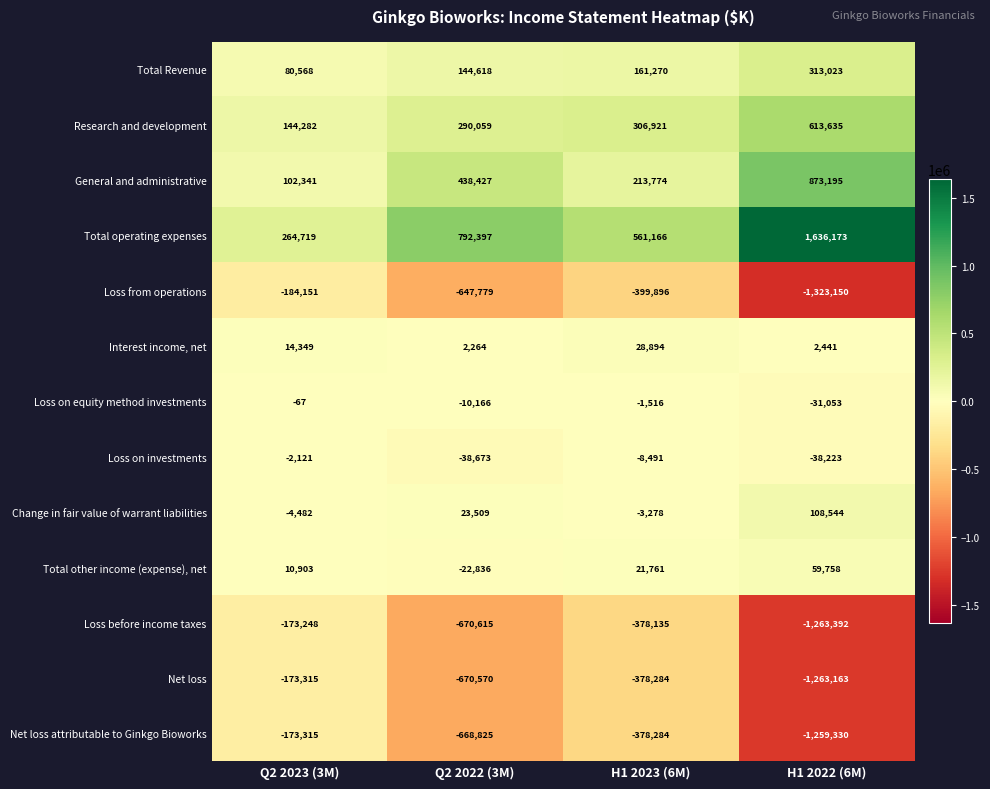

What is the total value across all series at Q2 2022 (3M)?

-1038190